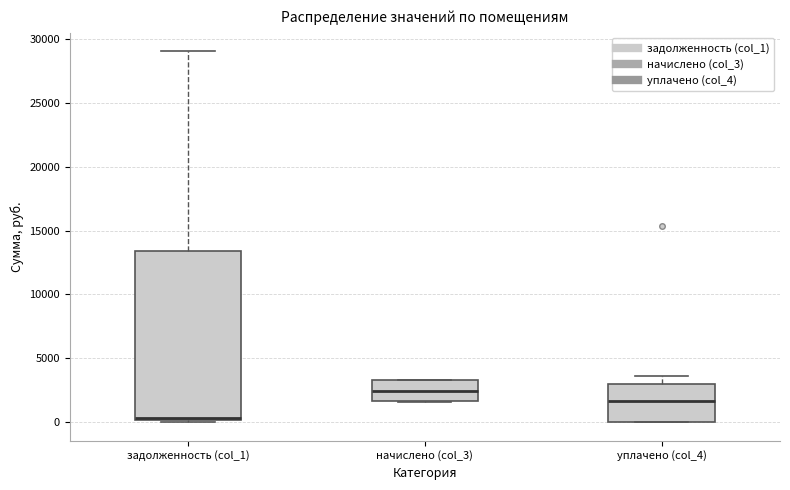

Which box is the tallest, from its lower edge to its upper edge?

задолженность (col_1)